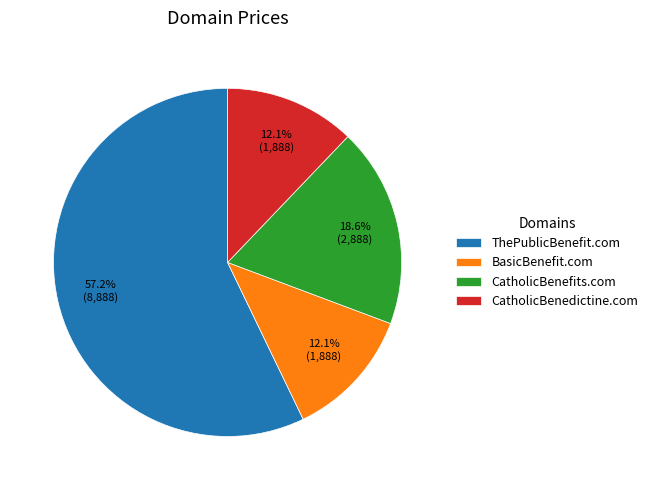

Which slice represents more than half of the pie?

ThePublicBenefit.com